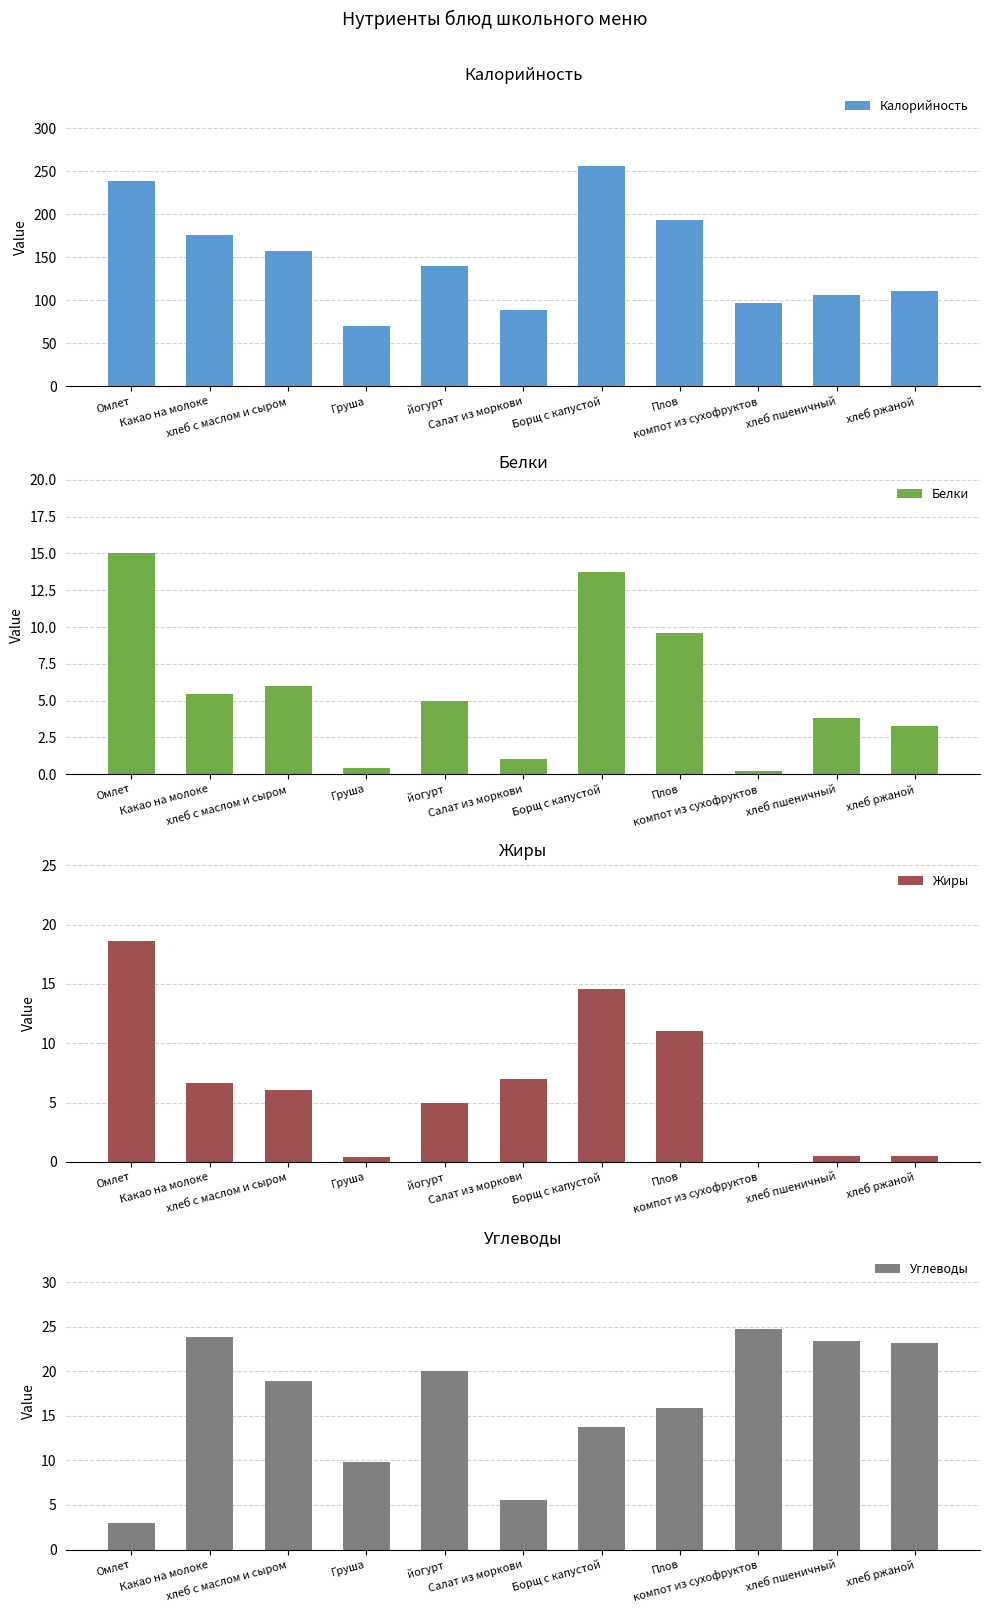

Is it true that Углеводы equals 24.8 at компот из сухофруктов?

True